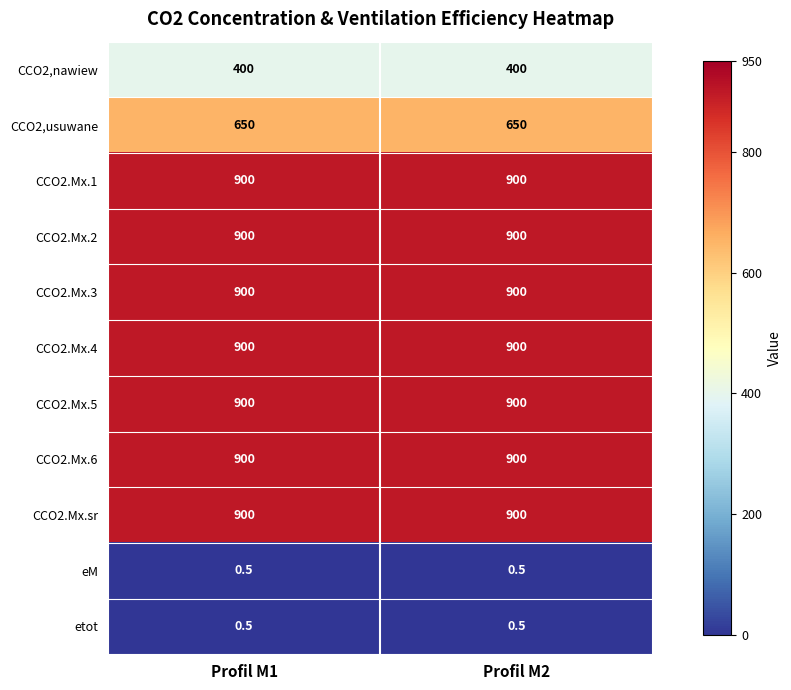

True or false: CCO2.Mx.3 has a value of 900.0 at Profil M1.

True